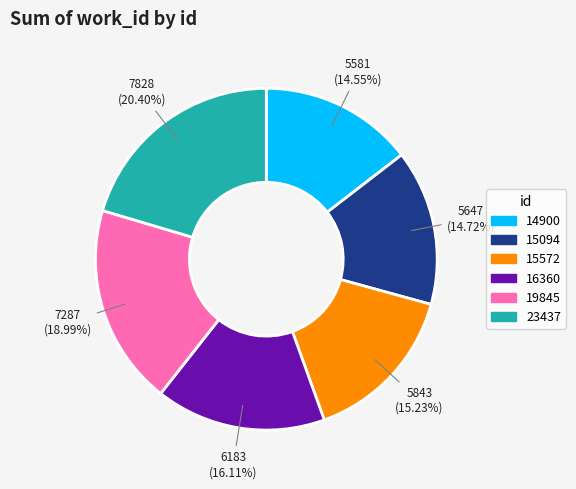

Which slice is the largest?

23437